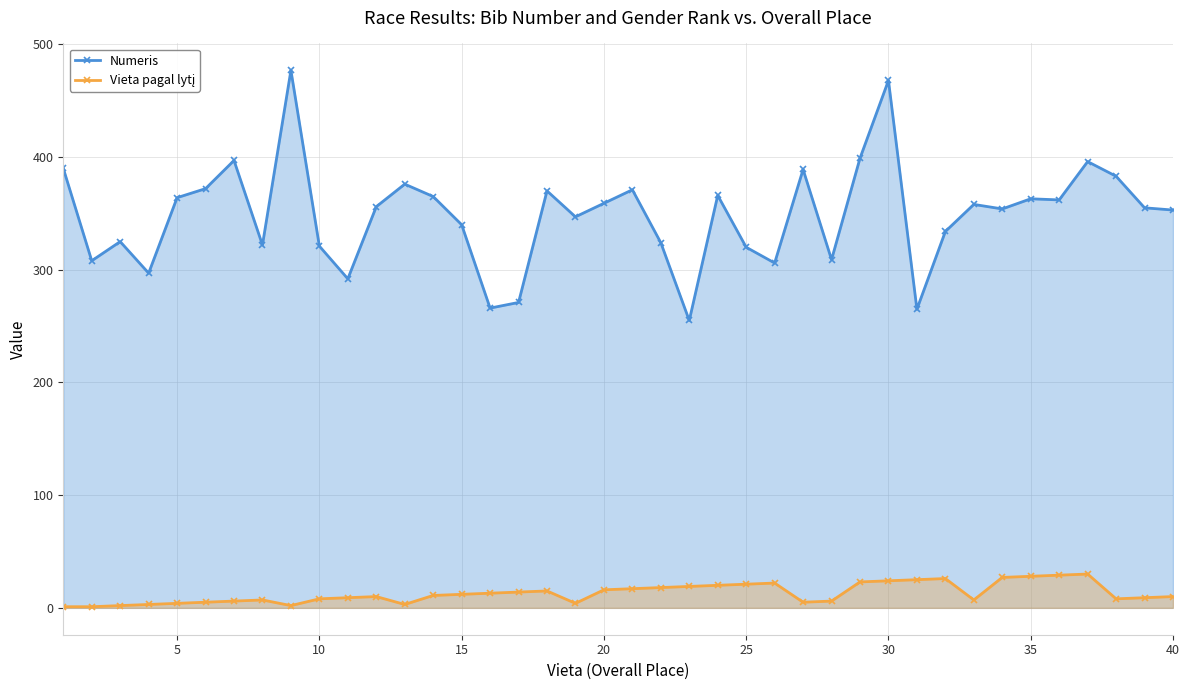

True or false: Numeris has a value of 340 at 15.

True